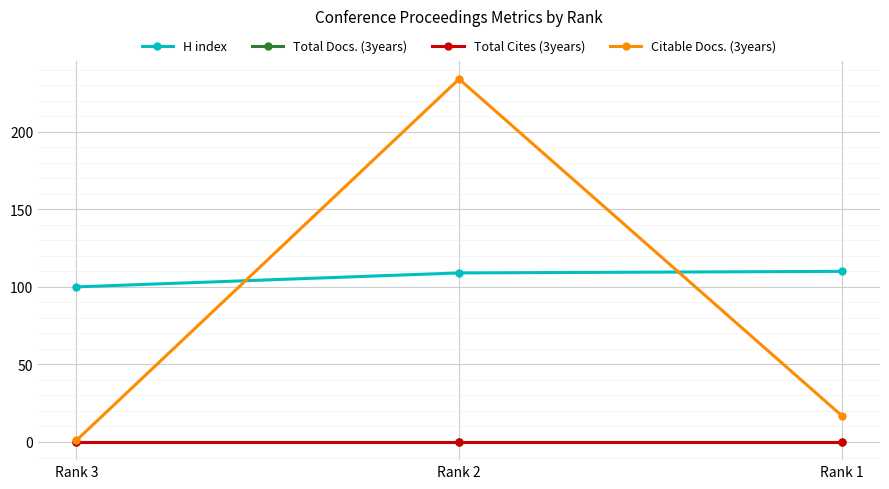

The value of Citable Docs. (3years) at Rank 1 is 17. True or false?

True